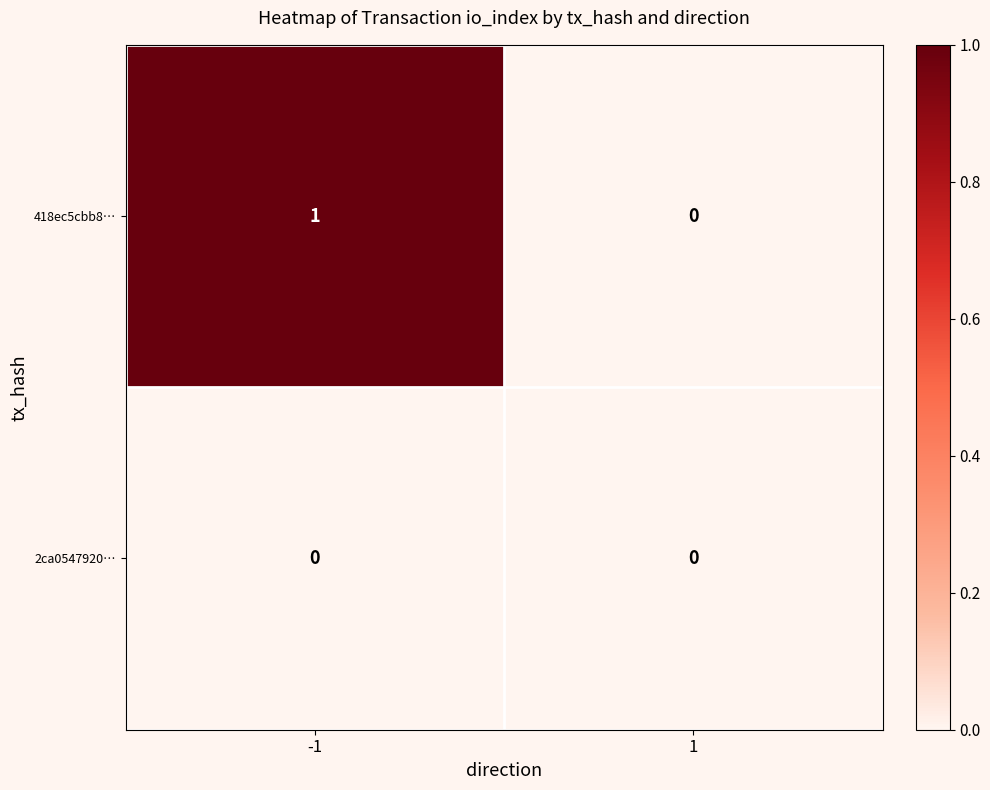

Rank the series by their average value, from highest to lowest.

418ec5cbb8…, 2ca0547920…